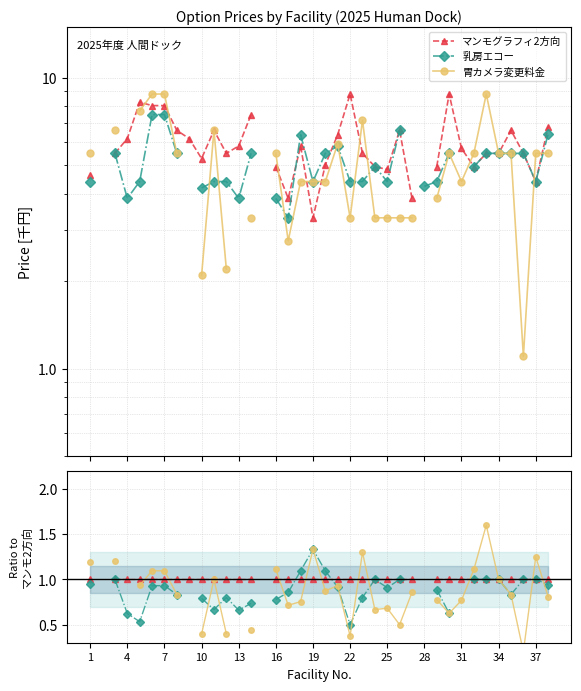

After their last crossing, which series has the higher values: 胃カメラ変更料金 or マンモグラフィ2方向?

マンモグラフィ2方向